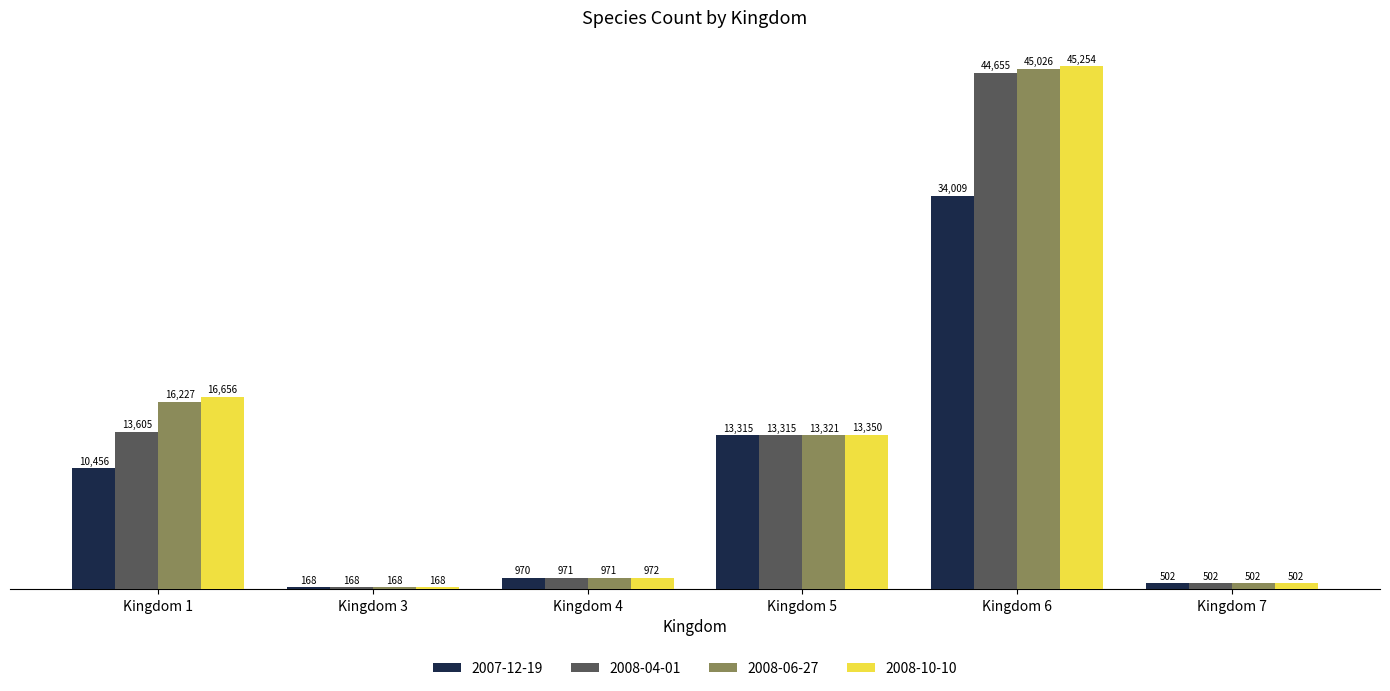

Which series has the largest range (max minus min)?

2008-10-10